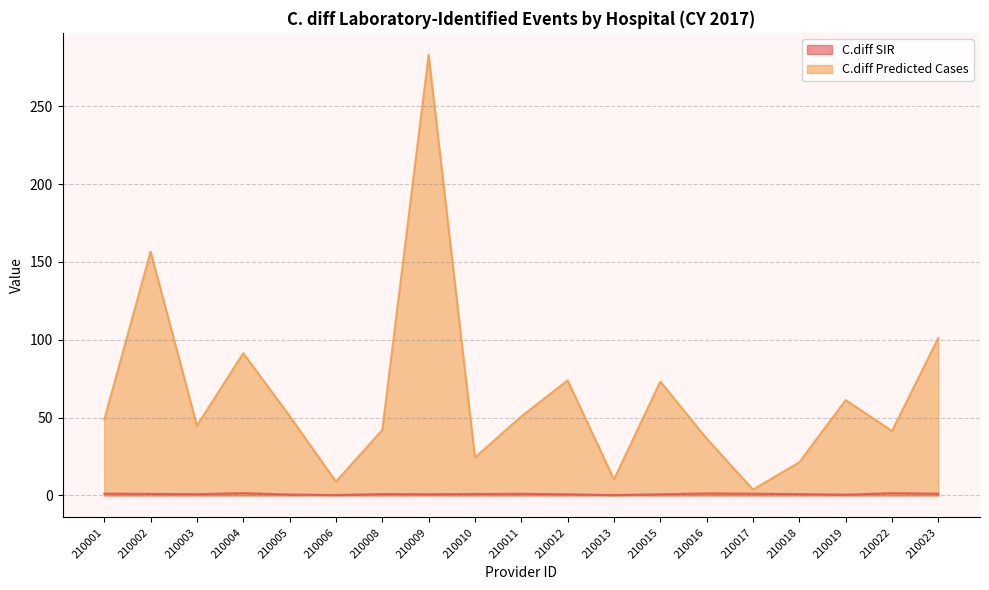

Count the number of categories in the chart.

19